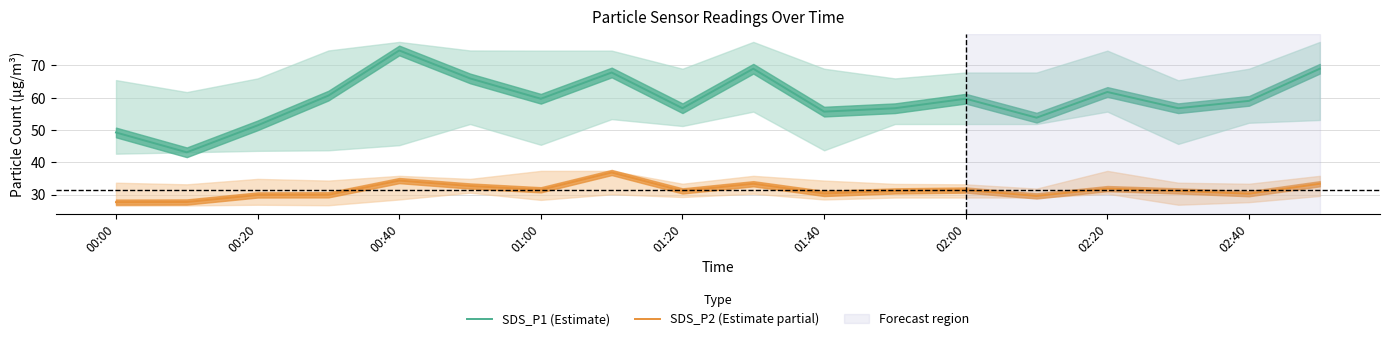

At which label does SDS_P2 (Estimate partial) reach its minimum?

00:00